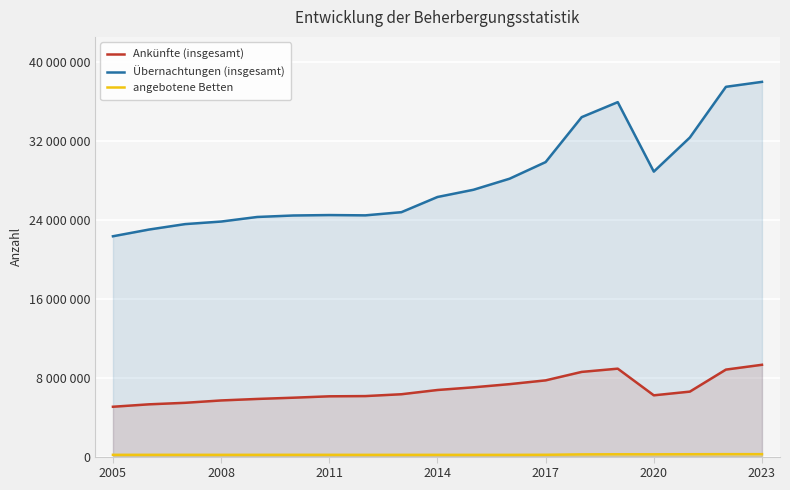

How many series are shown in this chart?

3